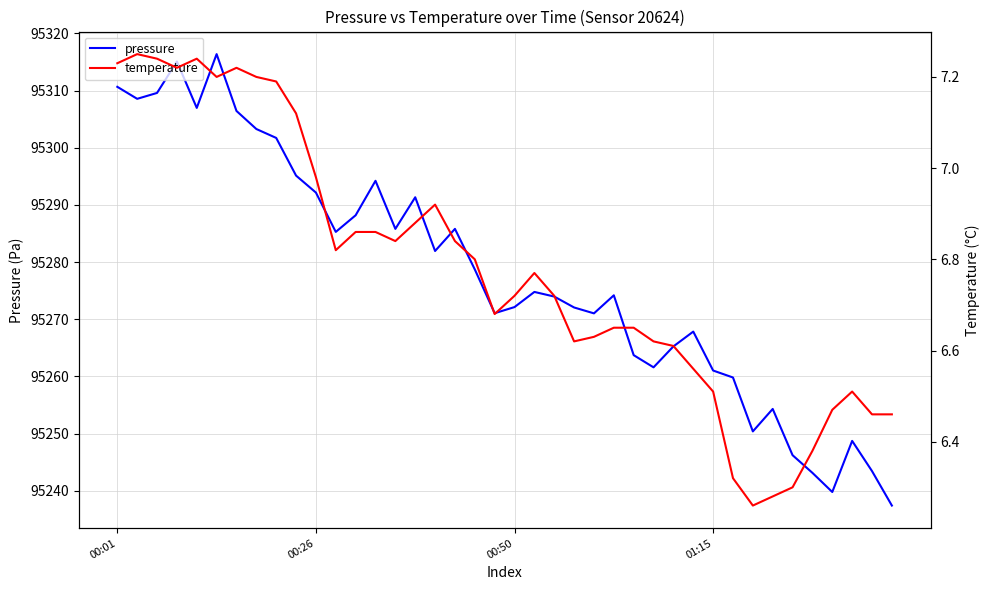

True or false: temperature has a value of 6.5 at 36.

True